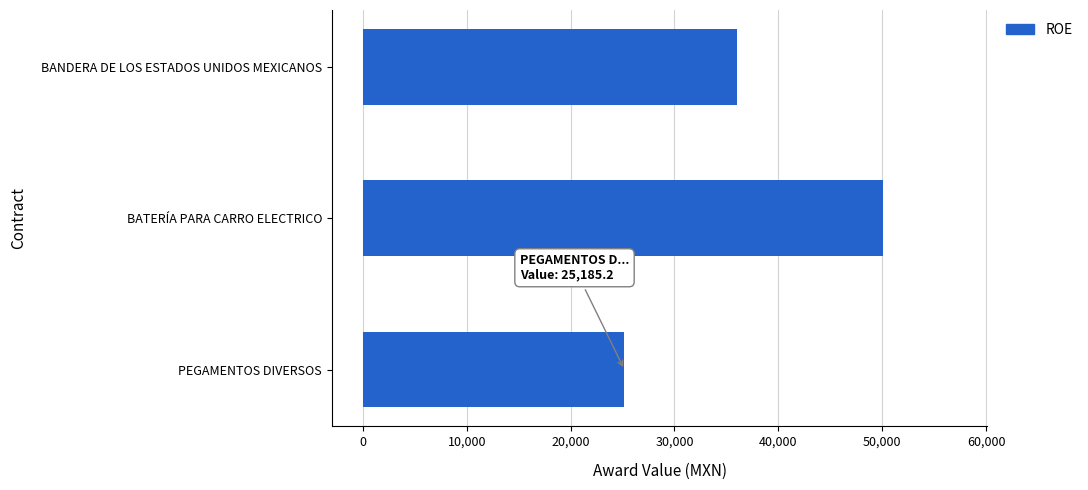

Is it true that the value at BATERÍA PARA CARRO ELECTRICO is 50112.0?

True